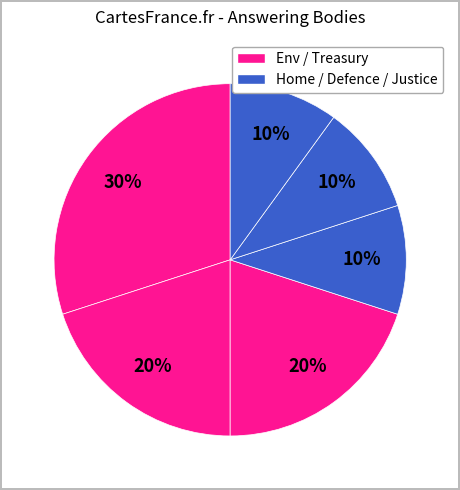

How many segments does this pie chart have?

6